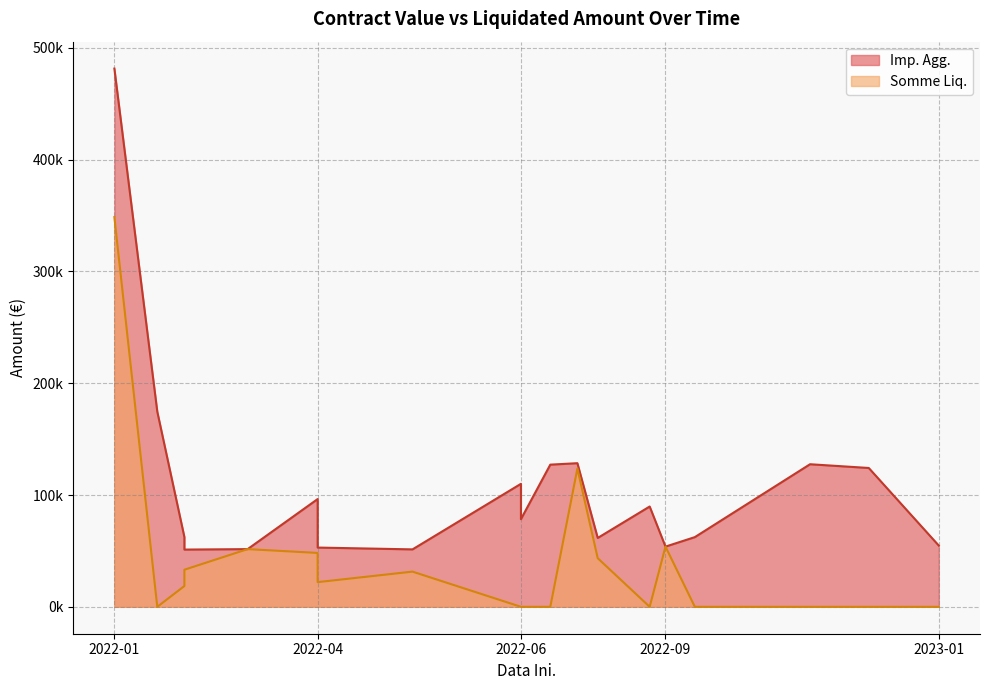

What value does the Imp. Agg. series have at 2022-02-01?

62400.0